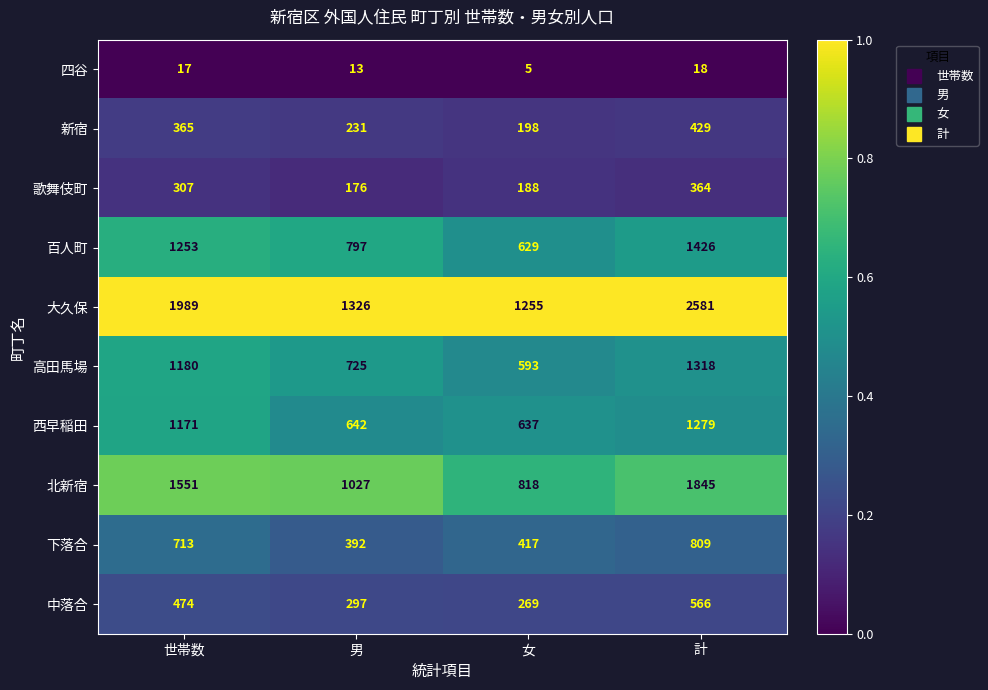

At which category is the sum across all series the highest?

計